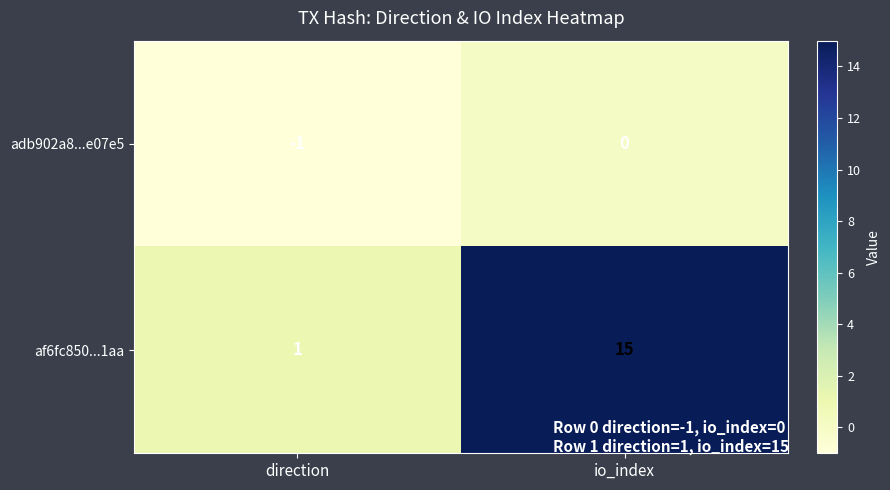

What is the average value of the af6fc850...1aa series?

8